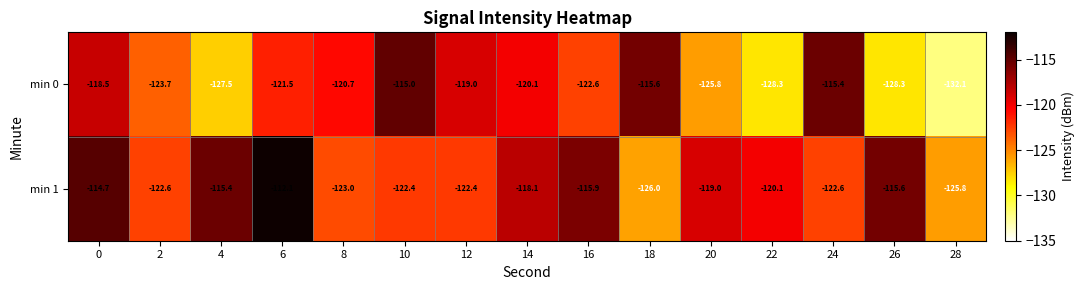

Count the number of categories in the chart.

15